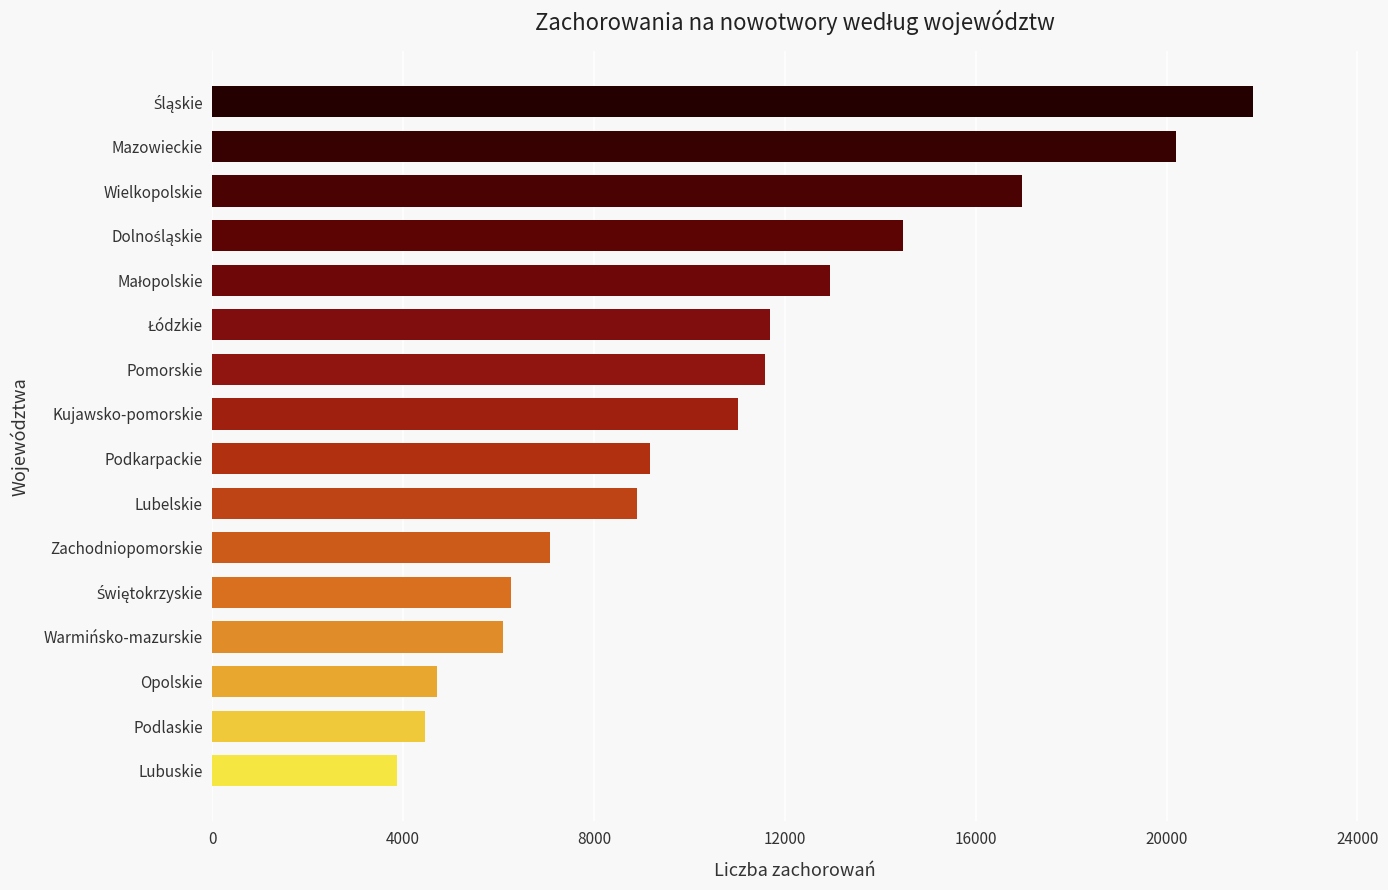

What is the change in value from Lubuskie to Pomorskie?

+7718